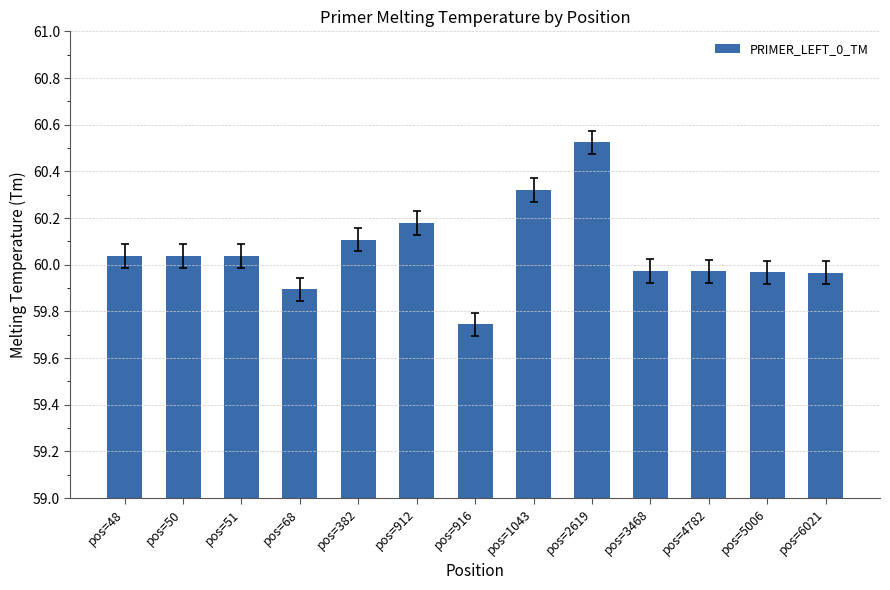

The value at pos=382 is 79.2. True or false?

False